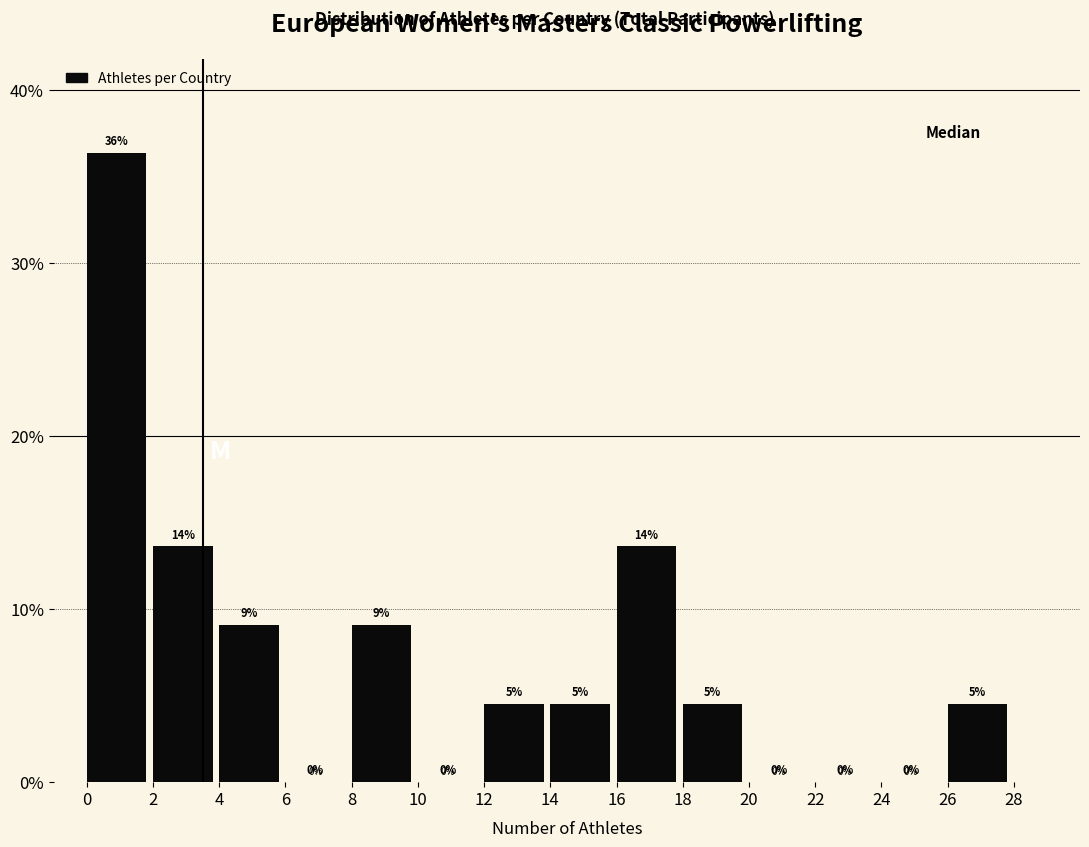

Over which range of the x-axis is the bar tallest?

0 to 2